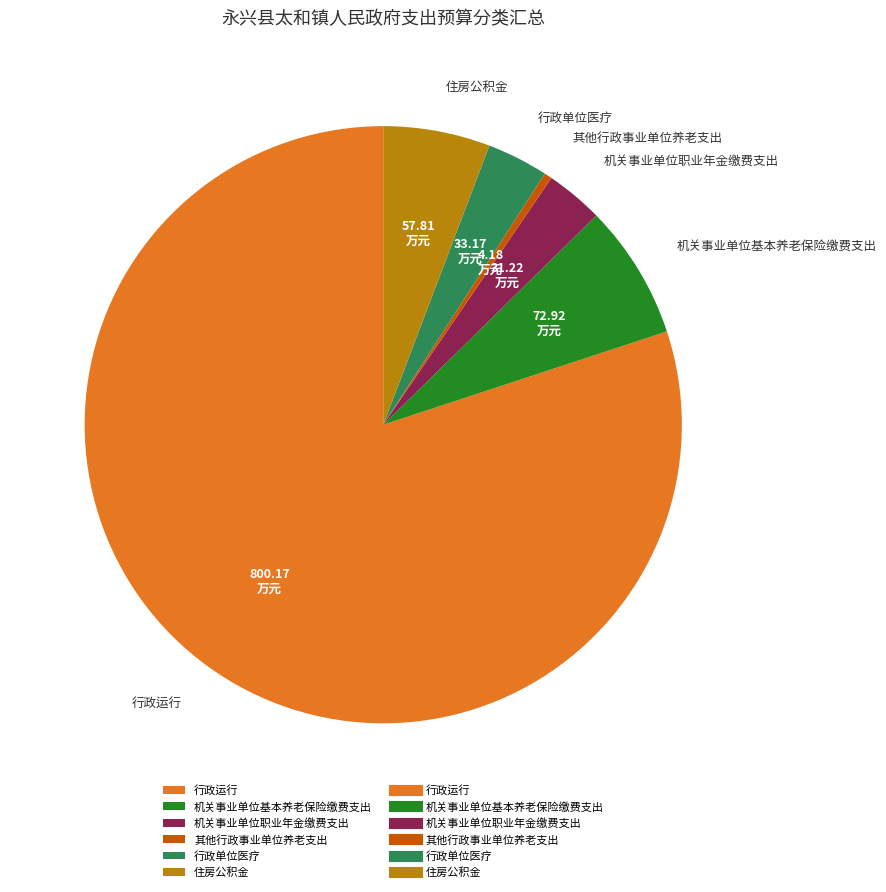

Does 其他行政事业单位养老支出 represent more than half of the total?

No